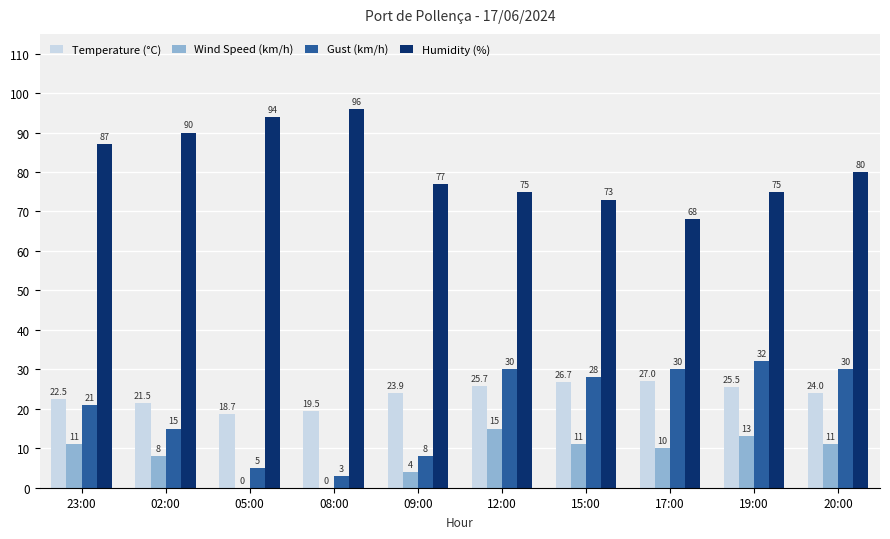

What is the difference between the Wind Speed (km/h) values at 17:00 and 12:00?

5.0